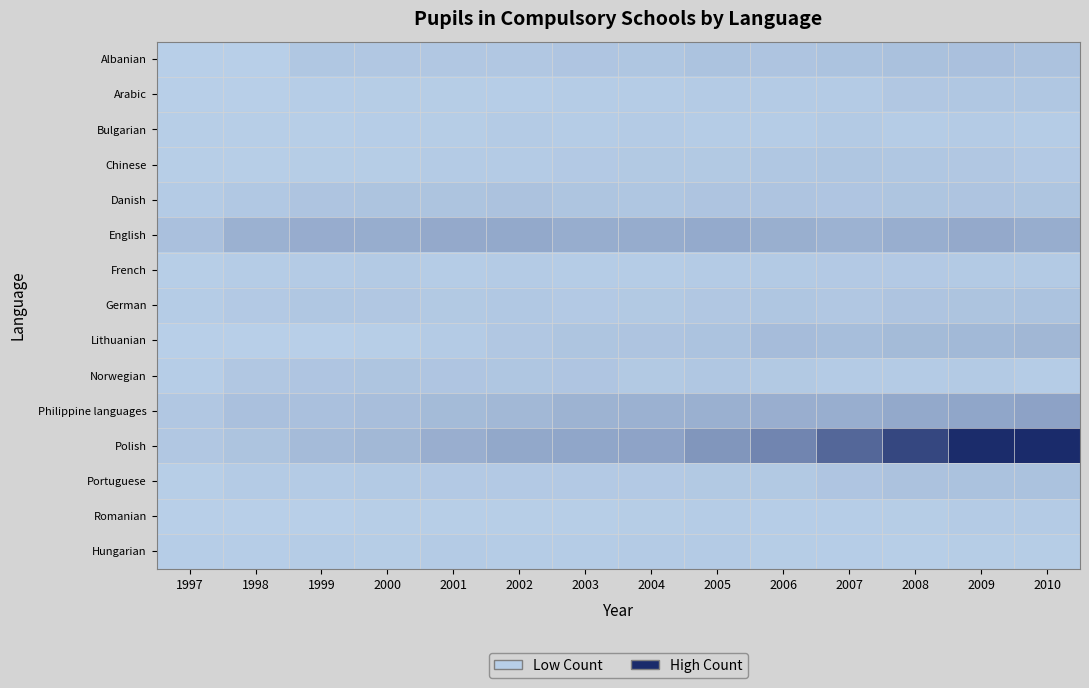

How many categories are shown in the chart?

14